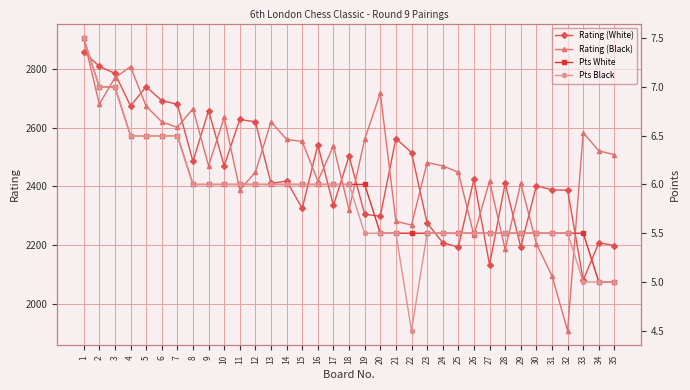

What is the difference between the Rating (Black) values at 33 and 12?

135